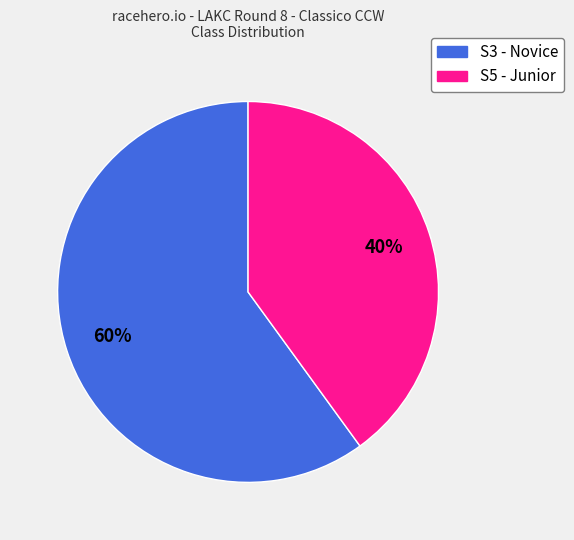

What is the majority slice?

S3 - Novice